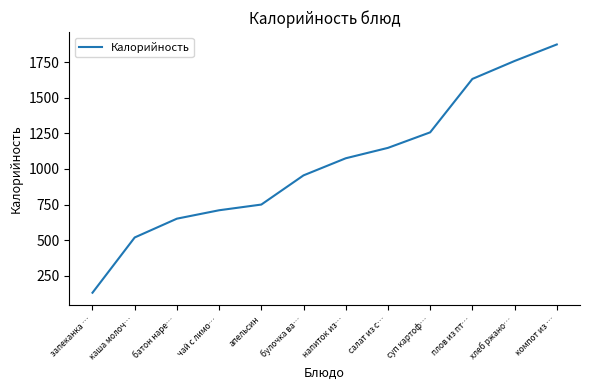

At which label is the value closest to 1002?

булочка ва…